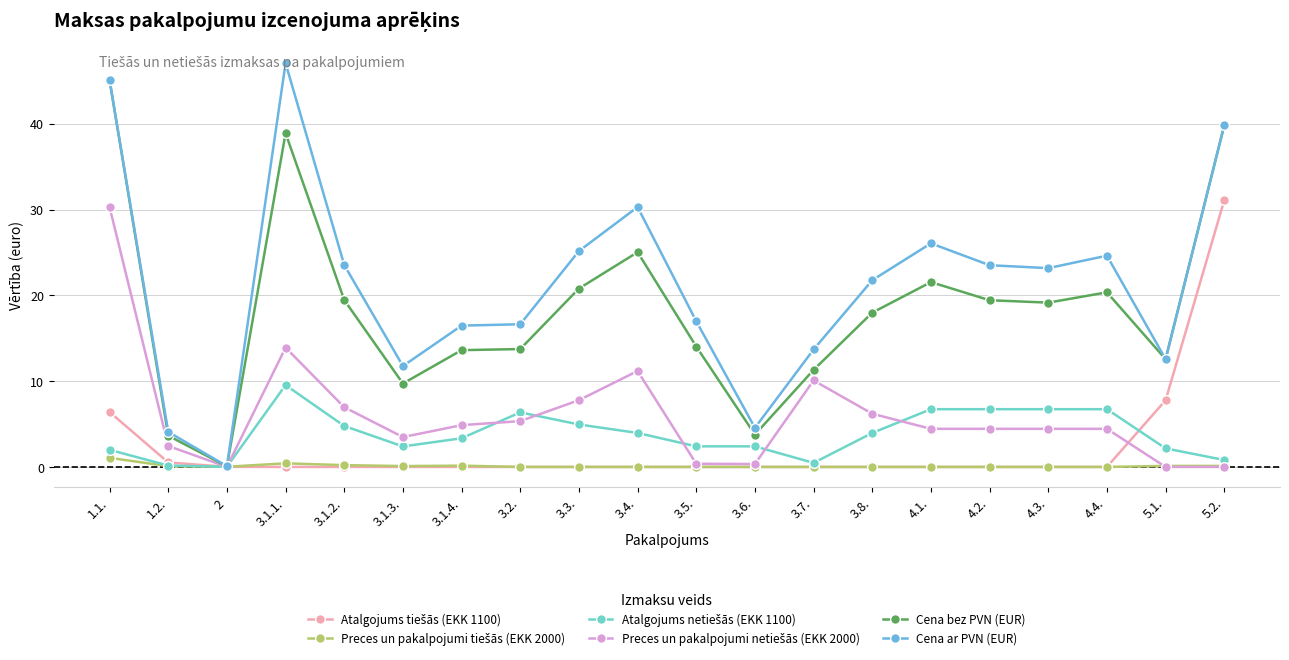

What is the difference between the highest and lowest values at 3.3.?

25.2